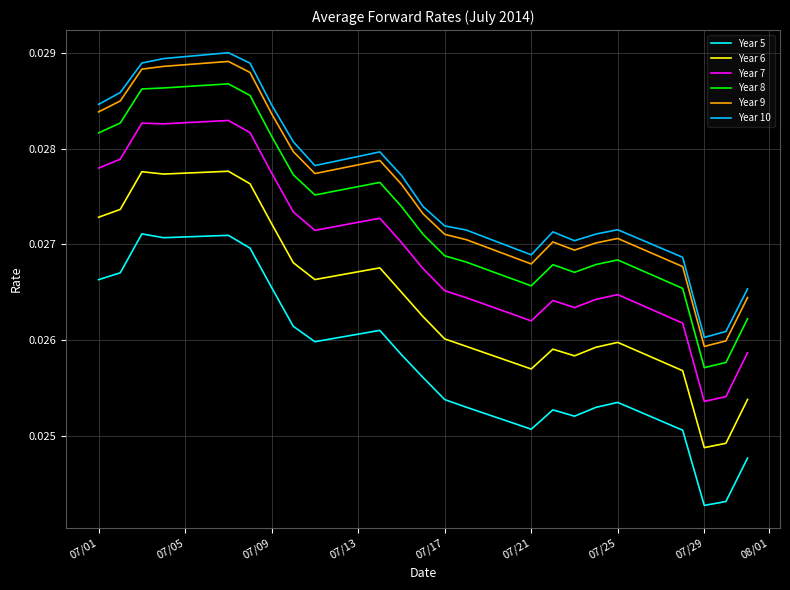

What are all the series names shown in the legend?

Year 5, Year 6, Year 7, Year 8, Year 9, Year 10